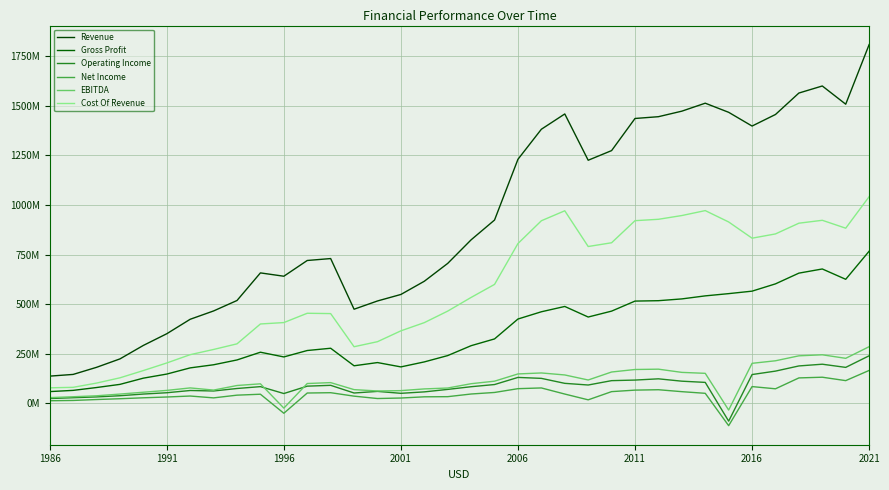

Does the chart display data point markers on the line(s)?

No